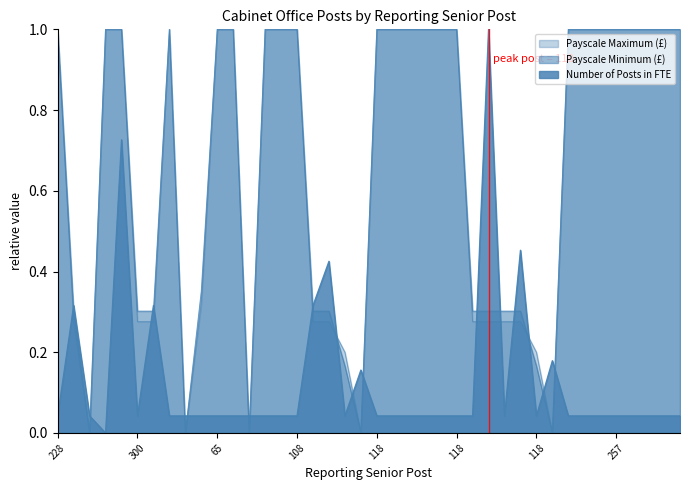

Reading right to left, what are all the values shown in this chart?

Number of Posts in FTE: 0.0	0.0	0.0	0.0	0.0	0.0	0.0	0.0	0.2	0.0	0.5	0.0	1.0	0.0	0.0	0.0	0.0	0.0	0.0	0.0	0.2	0.0	0.4	0.3	0.0	0.0	0.0	0.0	0.0	0.0	0.0	0.0	0.0	0.3	0.0	0.7	0.0	0.0	0.3	0.0
Payscale Minimum (£): 1.0	1.0	1.0	1.0	1.0	1.0	1.0	1.0	0.0	0.2	0.3	0.3	0.3	0.3	1.0	1.0	1.0	1.0	1.0	1.0	0.0	0.2	0.3	0.3	1.0	1.0	1.0	0.0	1.0	1.0	0.4	0.0	1.0	0.3	0.3	1.0	1.0	0.0	0.3	1.0
Payscale Maximum (£): 1.0	1.0	1.0	1.0	1.0	1.0	1.0	1.0	0.0	0.2	0.3	0.3	0.3	0.3	1.0	1.0	1.0	1.0	1.0	1.0	0.0	0.2	0.3	0.3	1.0	1.0	1.0	0.0	1.0	1.0	0.3	0.0	1.0	0.3	0.3	1.0	1.0	0.0	0.3	1.0